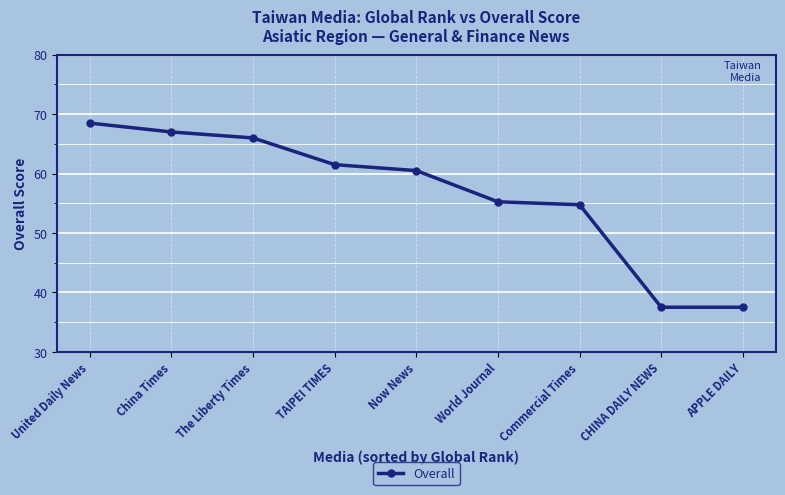

What is the label of the 7th point from the left?

Commercial Times